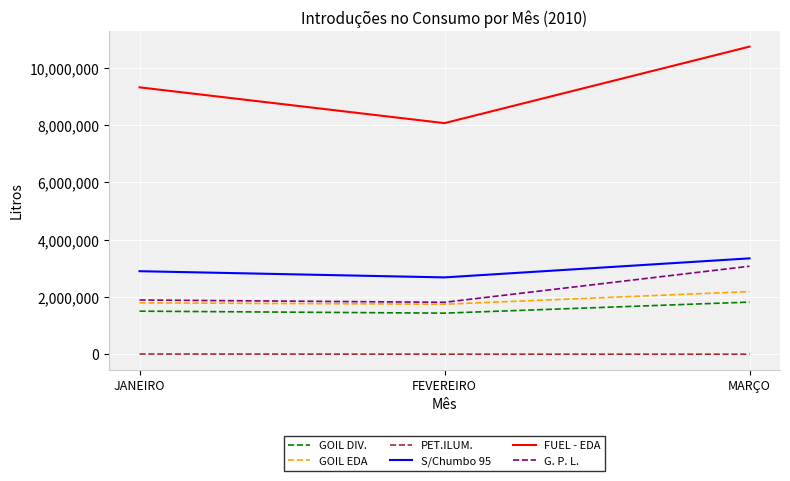

At which category does the chart reach its peak across all series?

MARÇO